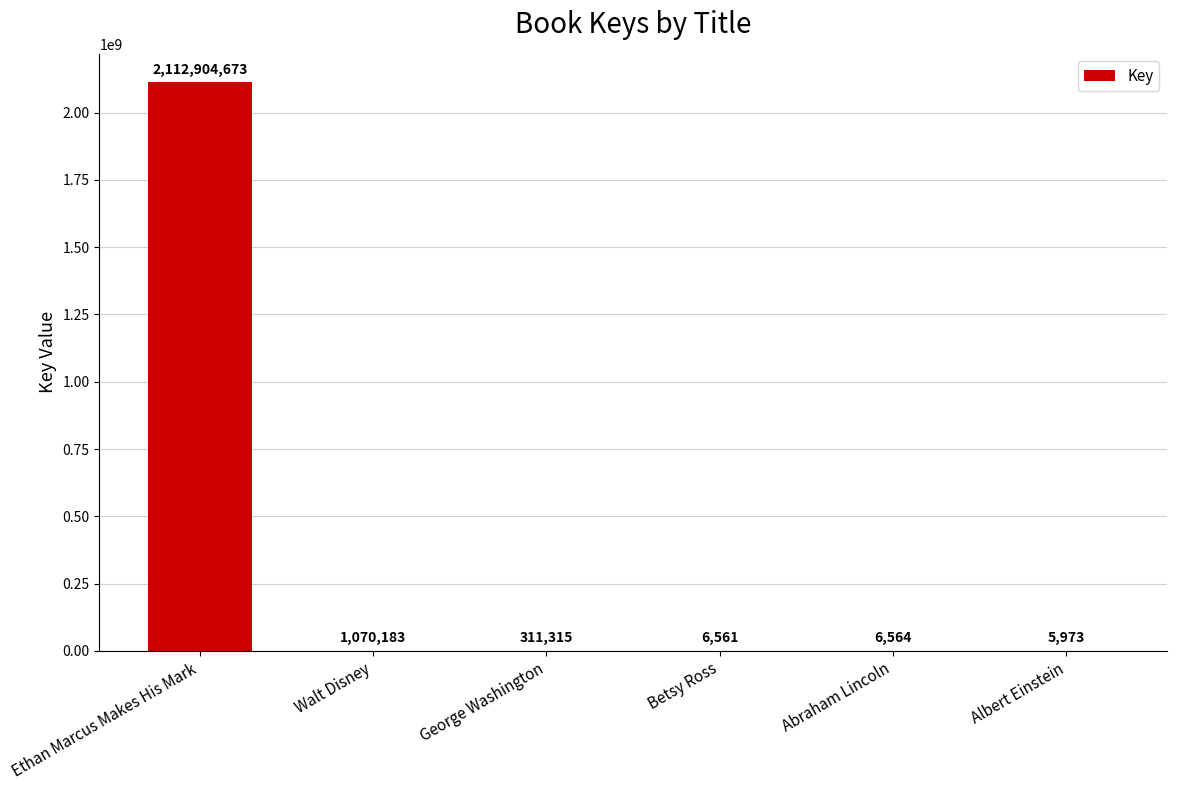

What is the sum of the values at George Washington and Ethan Marcus Makes His Mark?

2113215988